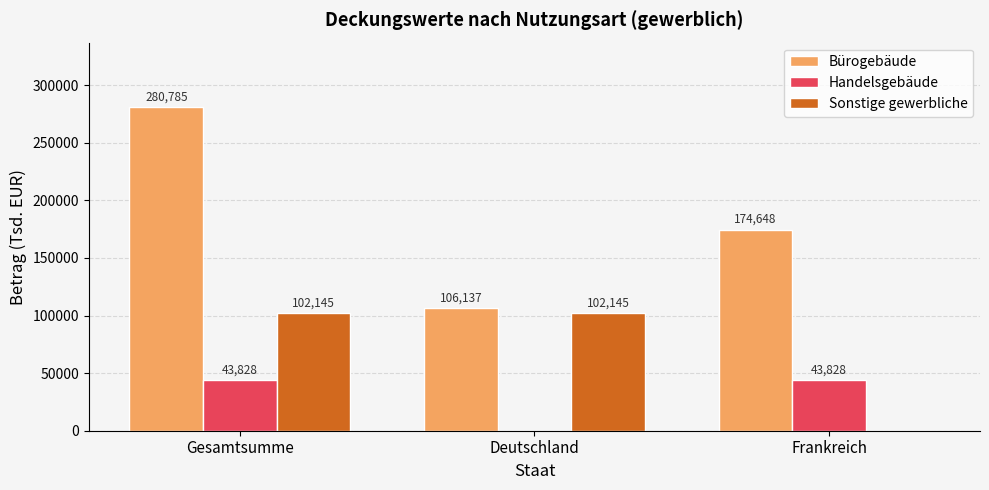

What is the sum of the Bürogebäude values at Gesamtsumme and Frankreich?

455433